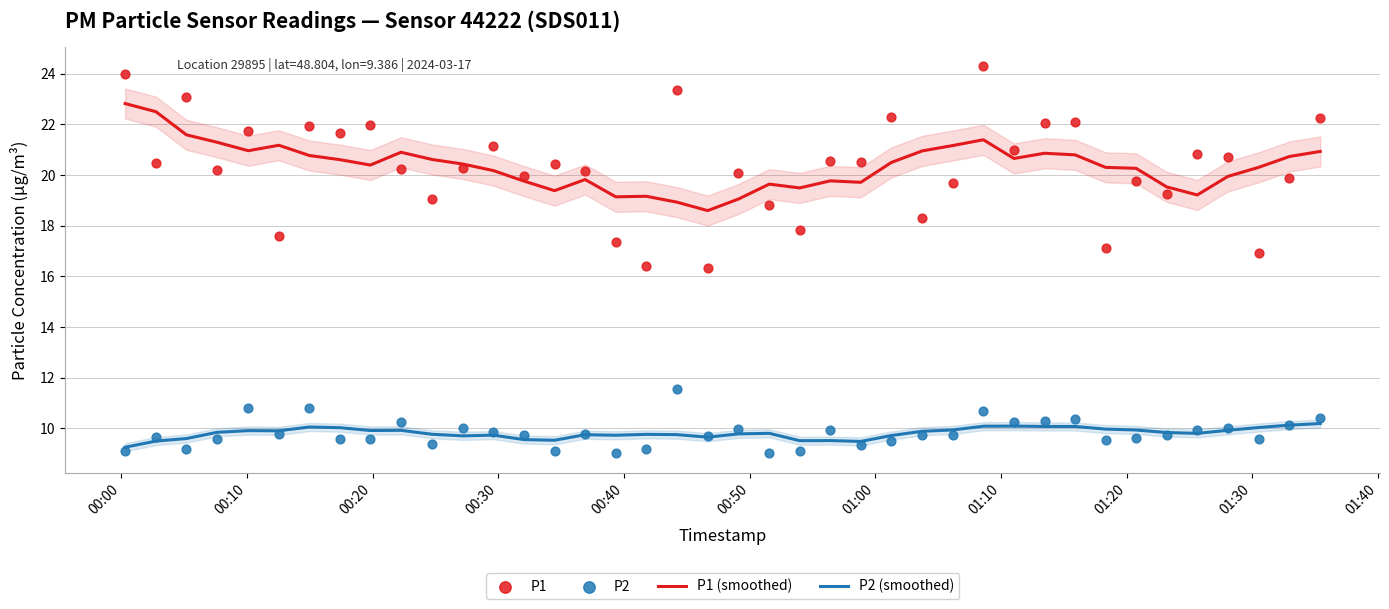

At how many categories does at least one series exceed 19?

39